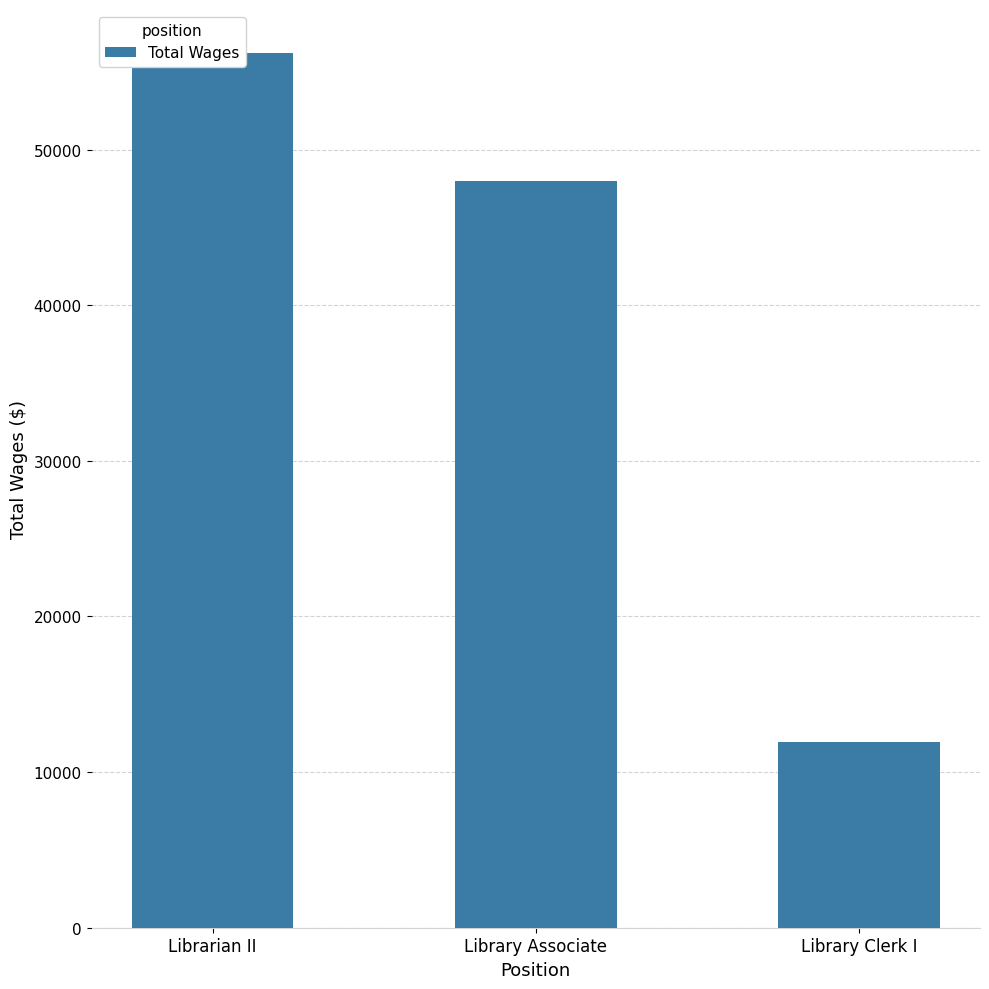

Reading right to left, extract all data points from this chart.

11939	47991	56222